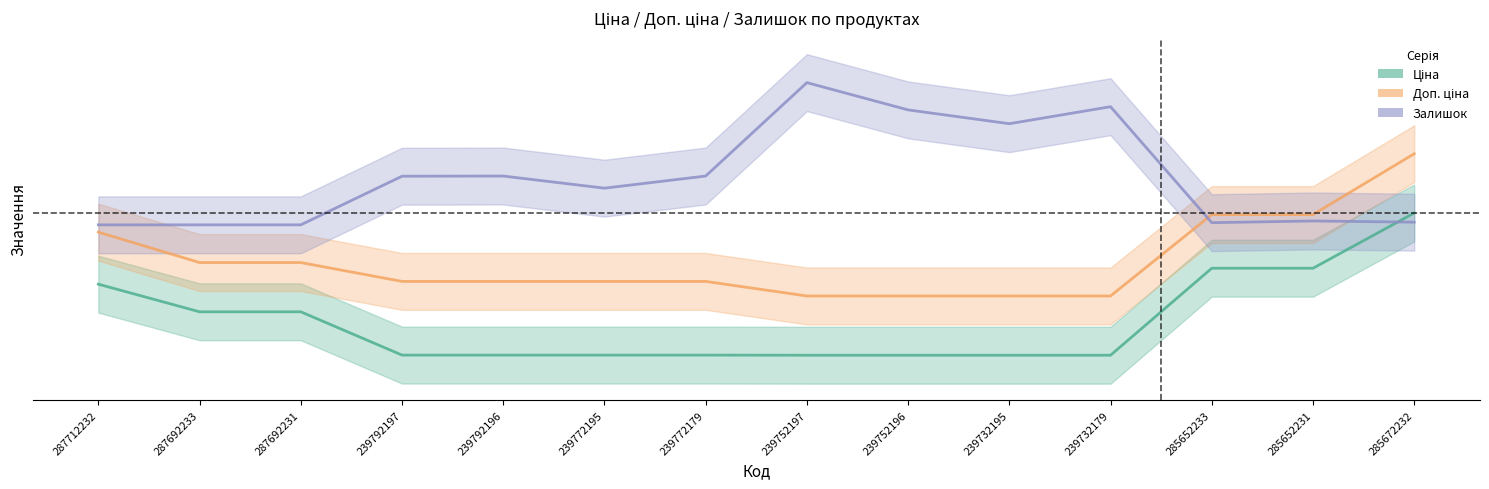

At which label does Залишок reach its peak?

239752197